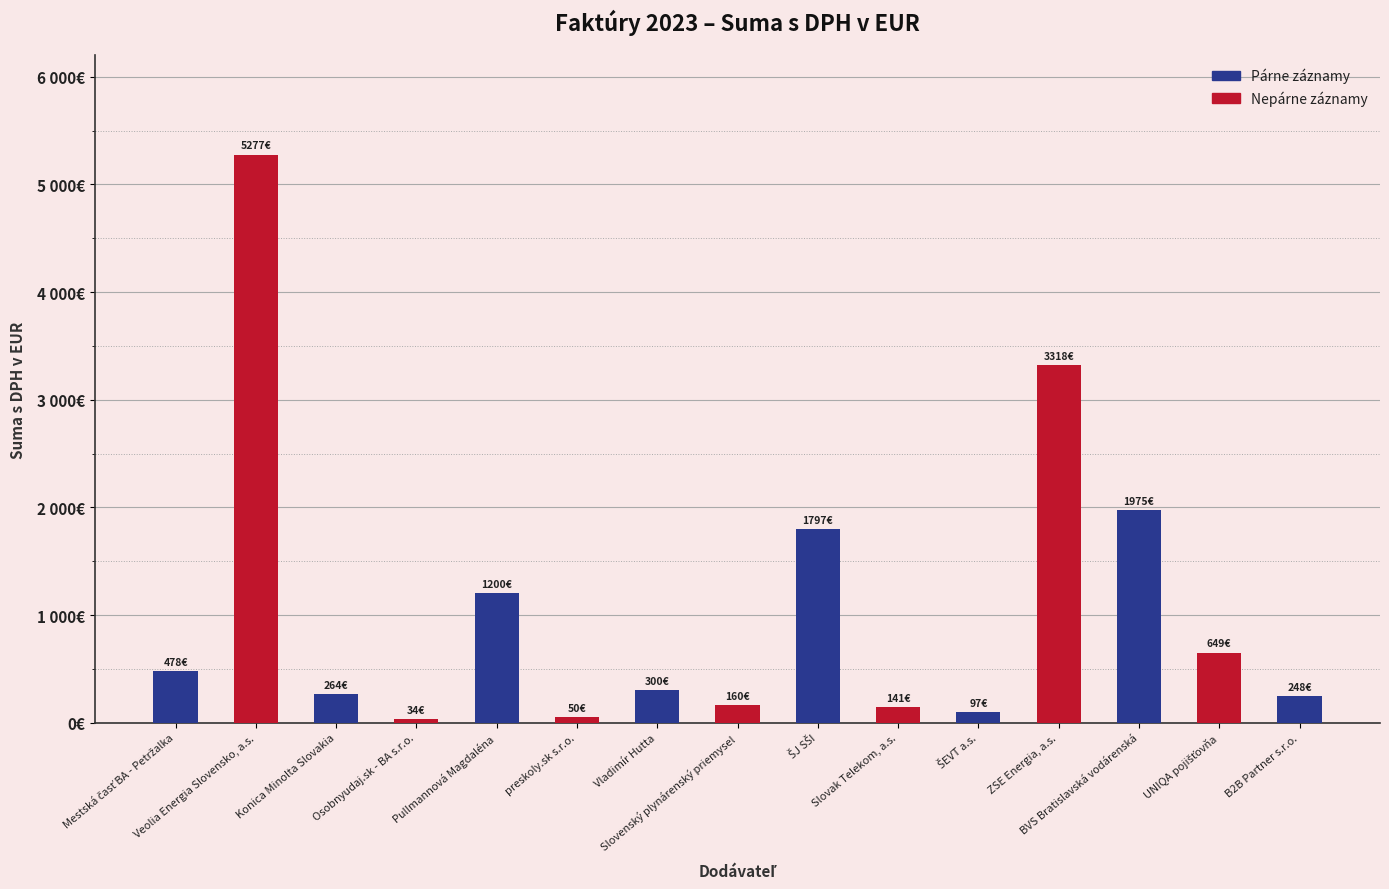

What is the change in value from Veolia Energia Slovensko, a.s. to Osobnyudaj.sk - BA s.r.o.?

-5242.5